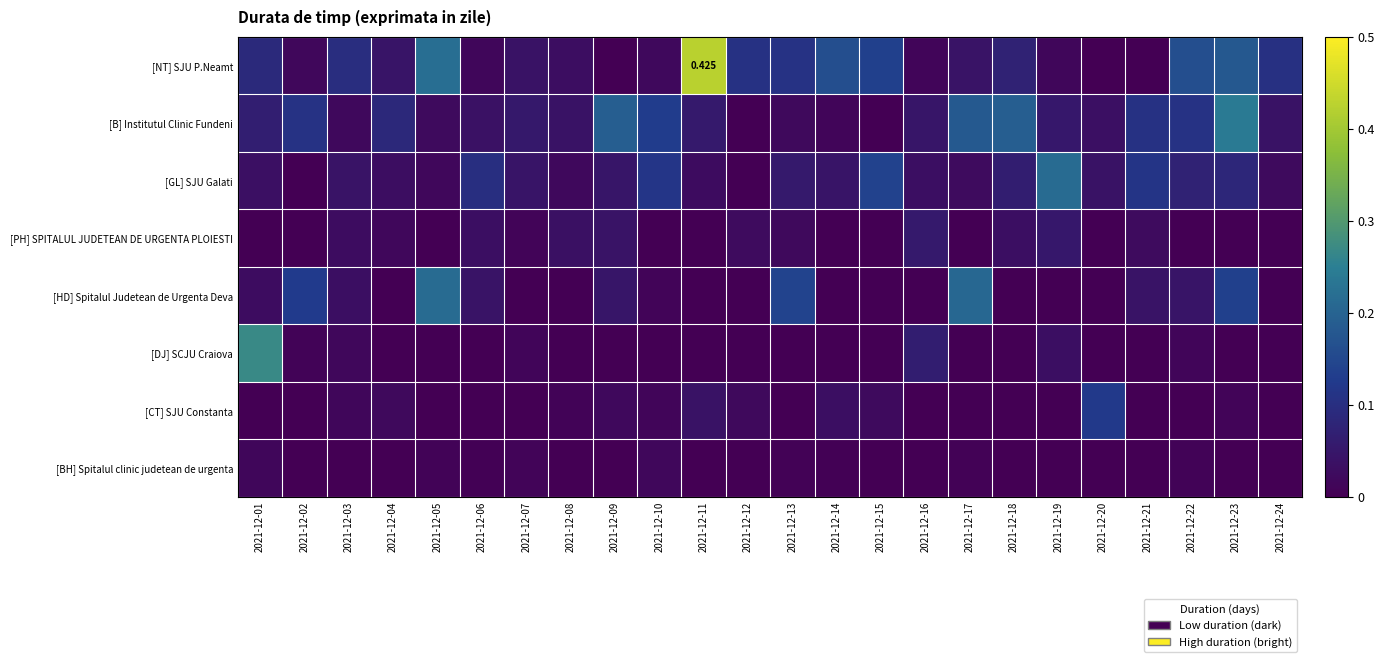

True or false: [HD] Spitalul Judetean de Urgenta Deva has a value of 0.0 at 2021-12-22.

True